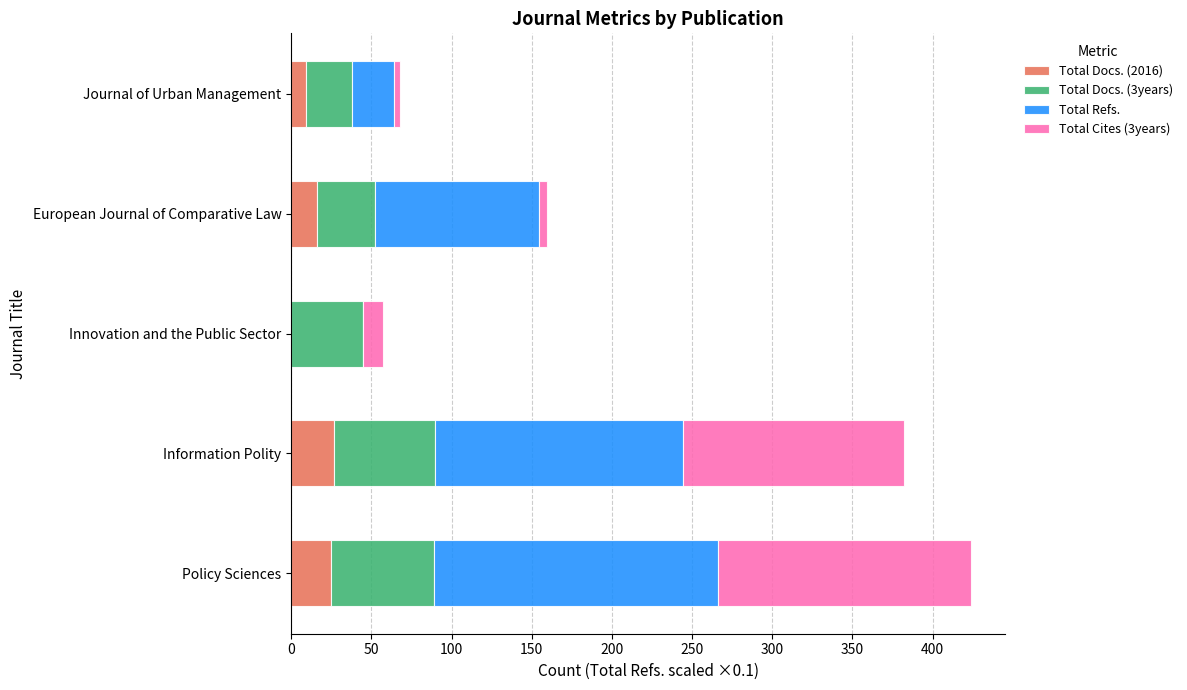

The Total Docs. (2016) series shows 39.3 at Policy Sciences. True or false?

False